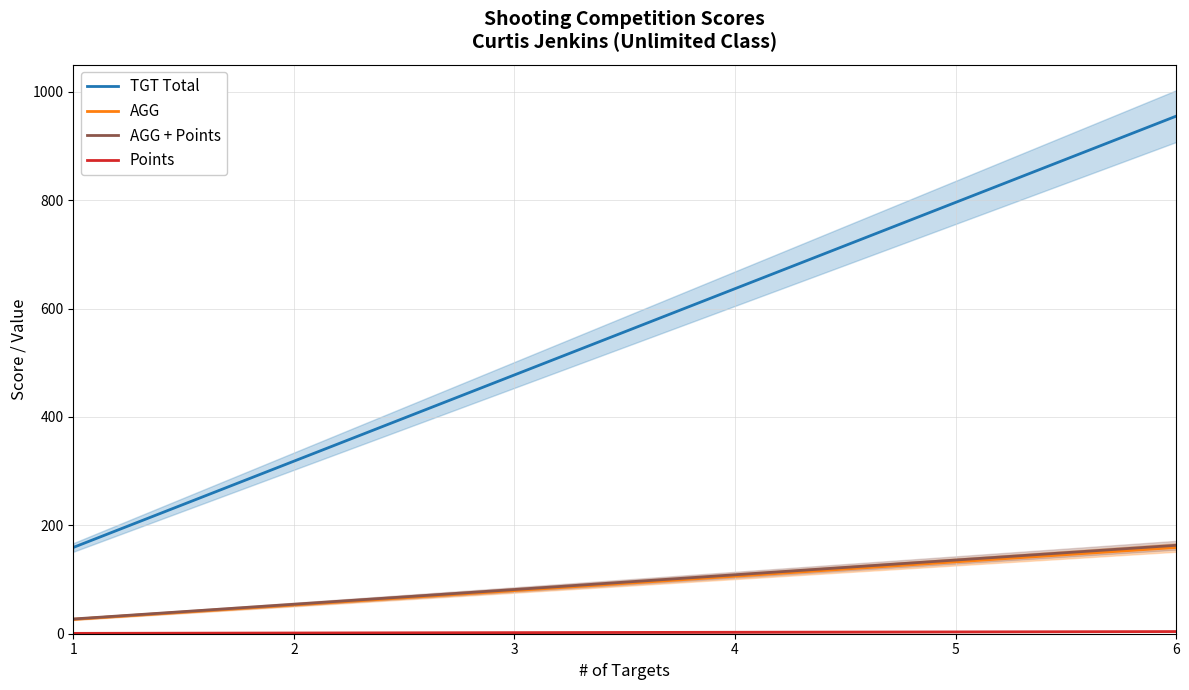

True or false: Points and TGT Total intersect in this chart.

False